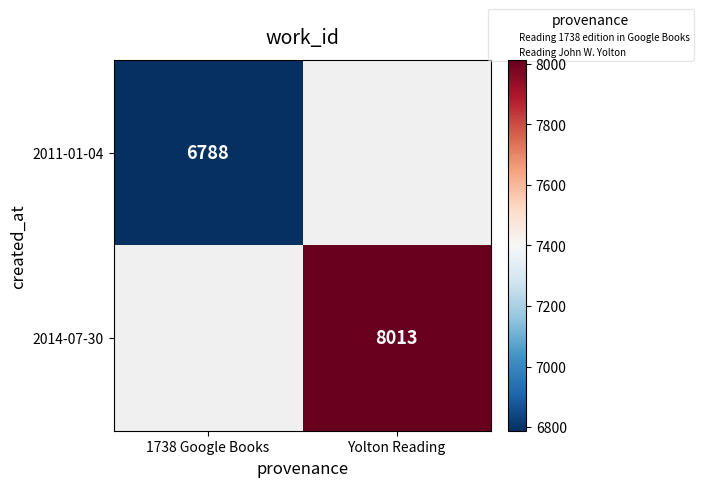

Which label corresponds to the smallest value in the chart?

1738 Google Books